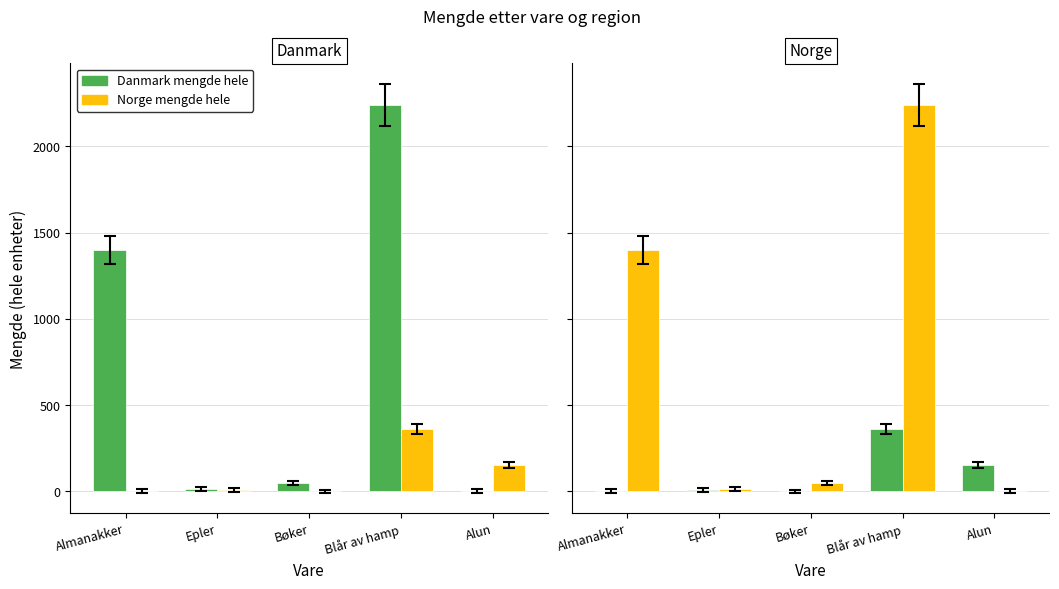

Reading right to left, transcribe all the data shown in this chart.

Danmark mengde hele: Alun=2	Blår av hamp=2240	Bøker=48	Epler=12	Almanakker=1400
Norge mengde hele: Alun=150	Blår av hamp=360	Bøker=0	Epler=6	Almanakker=1